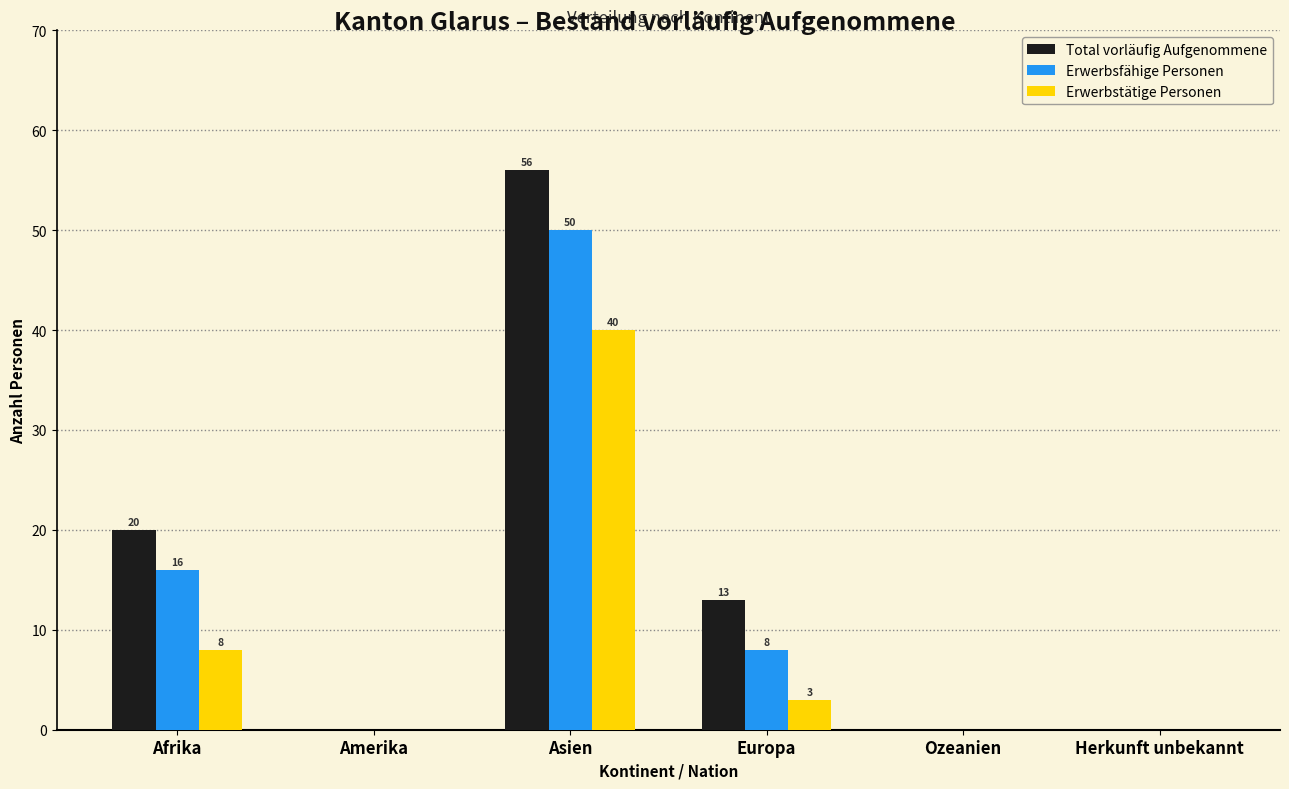

Reading right to left, extract all data points from this chart.

Total vorläufig Aufgenommene: Herkunft unbekannt=0	Ozeanien=0	Europa=13	Asien=56	Amerika=0	Afrika=20
Erwerbsfähige Personen: Herkunft unbekannt=0	Ozeanien=0	Europa=8	Asien=50	Amerika=0	Afrika=16
Erwerbstätige Personen: Herkunft unbekannt=0	Ozeanien=0	Europa=3	Asien=40	Amerika=0	Afrika=8